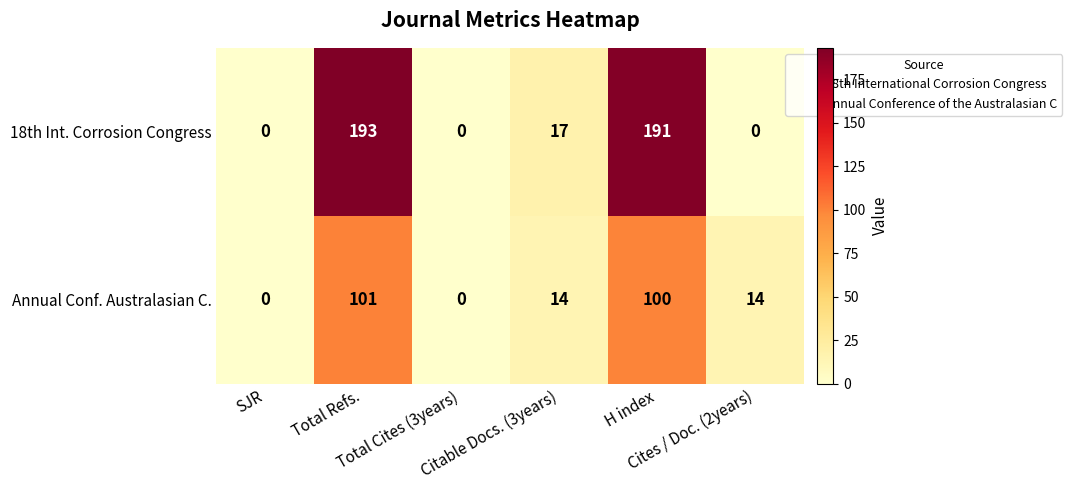

List the series in order of their overall mean, lowest first.

Annual Conf. Australasian C., 18th Int. Corrosion Congress